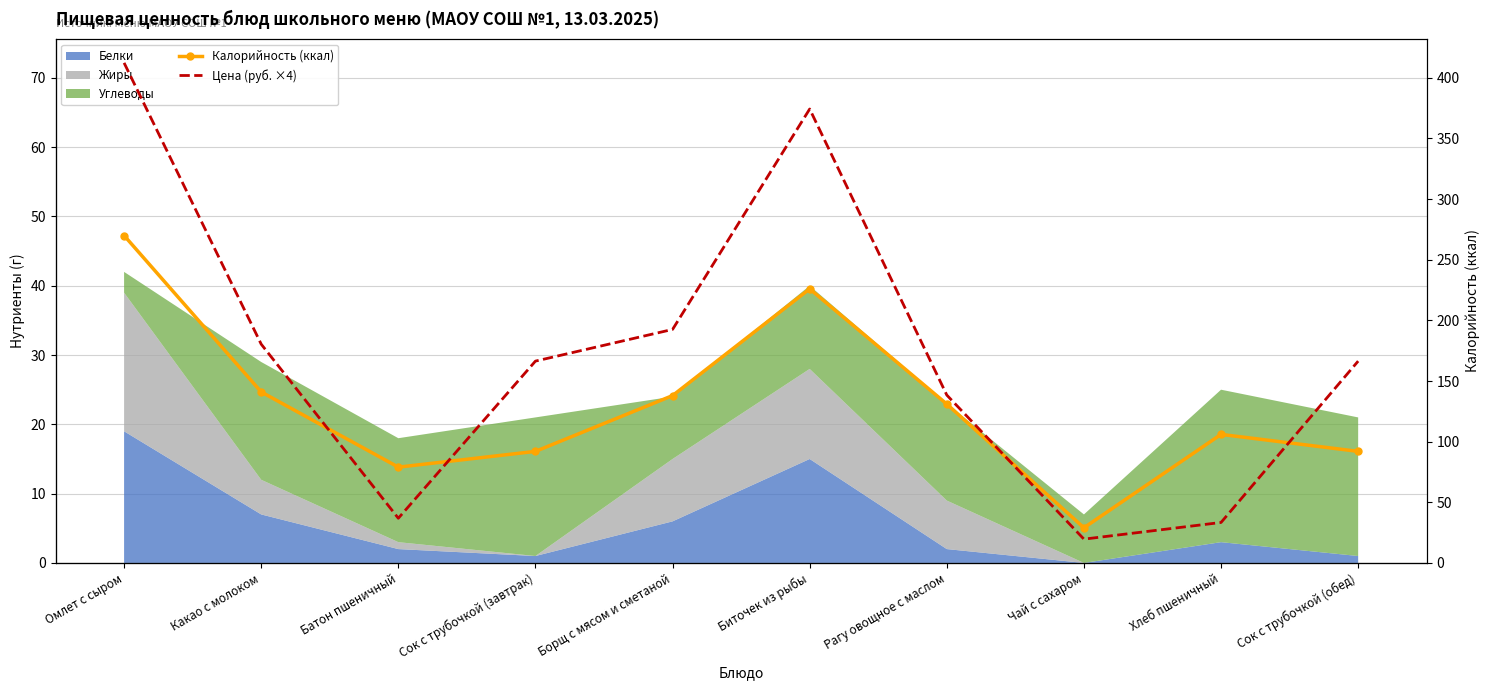

At which label is Цена (руб. ×4) closest to 110?

Борщ с мясом и сметаной